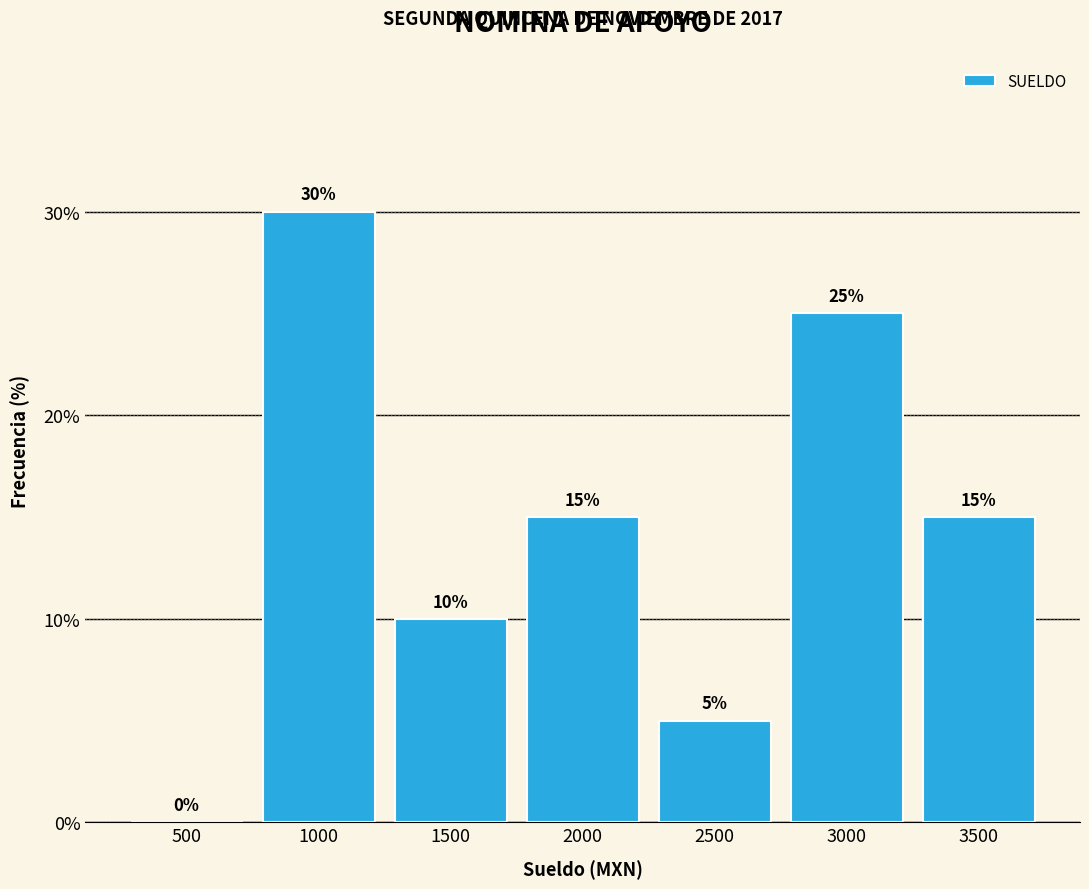

Reading left to right, list all the values displayed in this chart.

500=0	1000=30	1500=10	2000=15	2500=5	3000=25	3500=15